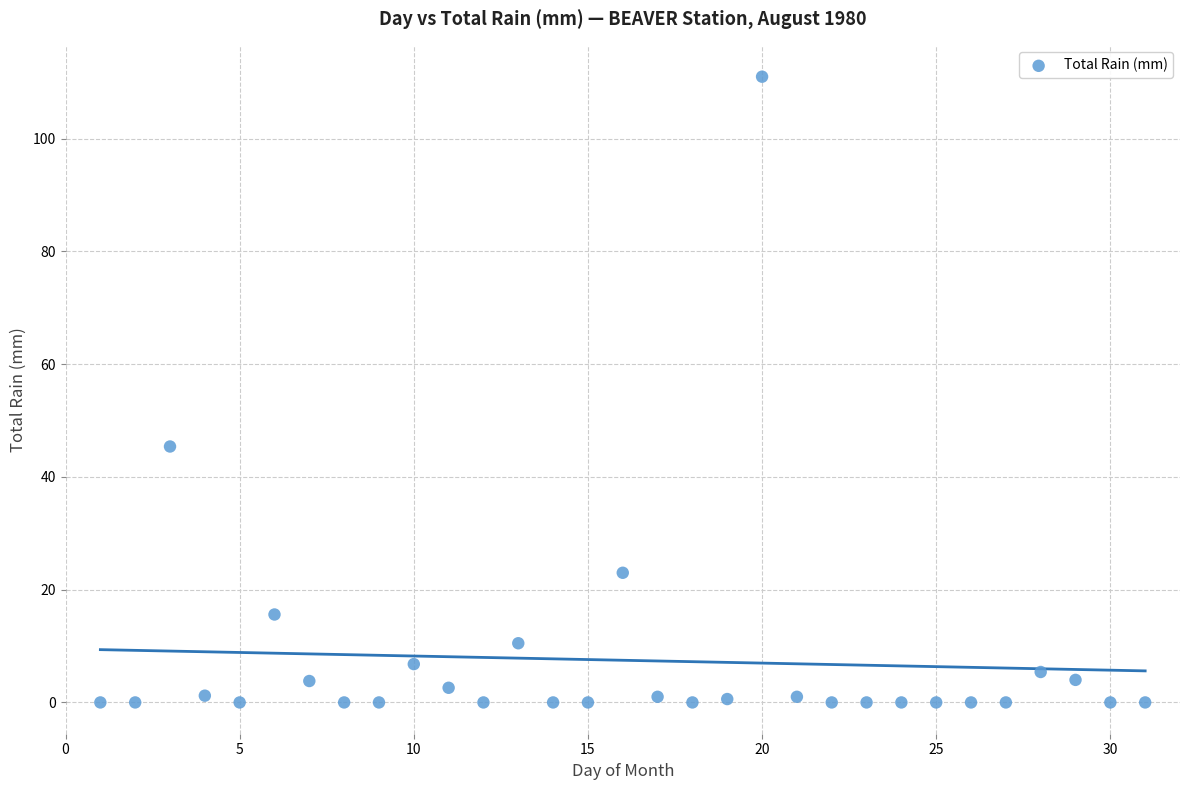

What is the range of X values (max minus min)?

30.0